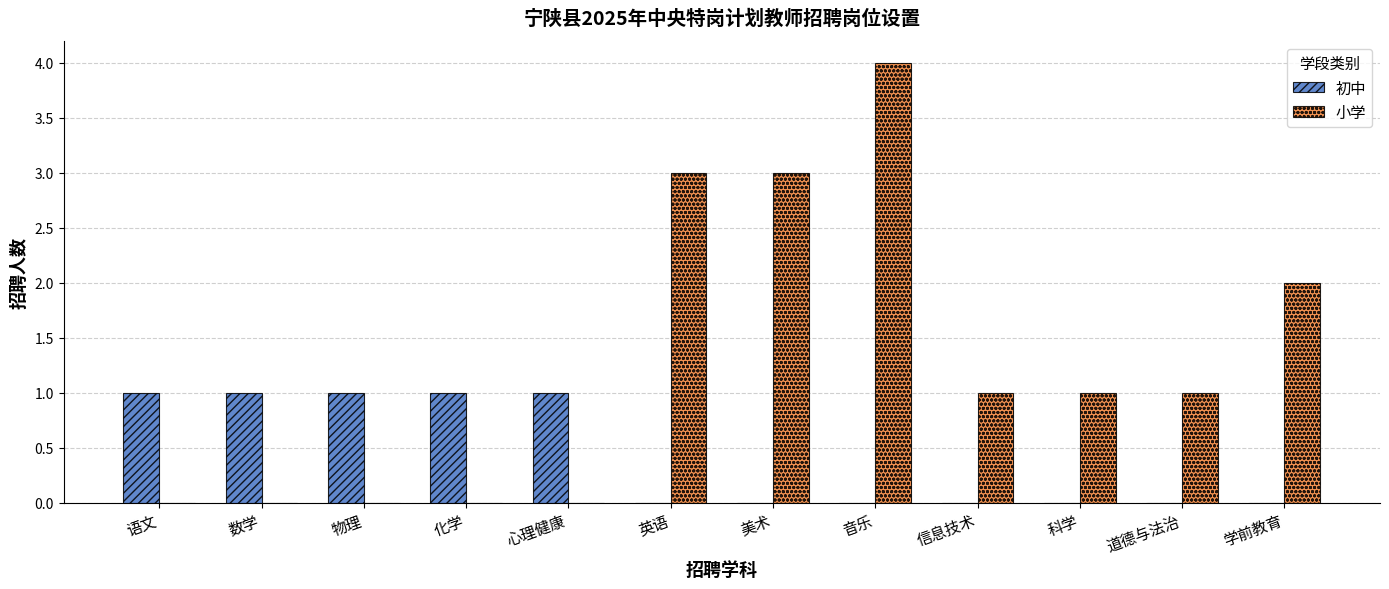

At which category is the sum across all series the highest?

音乐